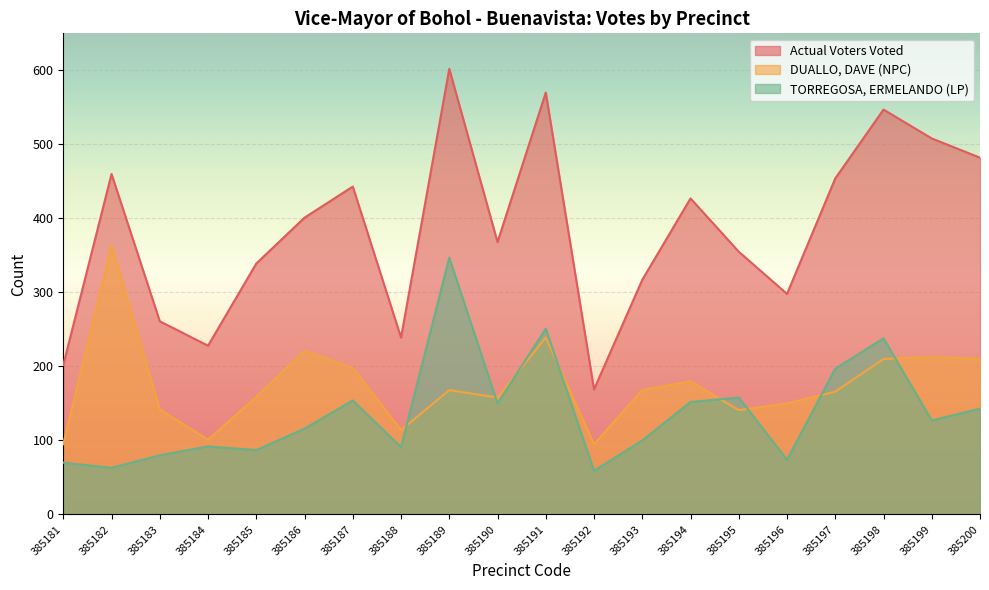

True or false: TORREGOSA, ERMELANDO (LP) and Actual Voters Voted cross at least once.

False